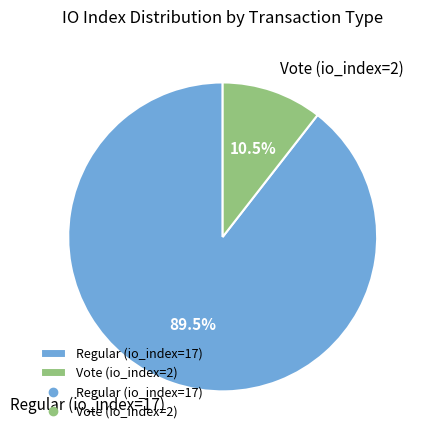

Which has a higher value, Regular (io_index=17) or Vote (io_index=2)?

Regular (io_index=17)